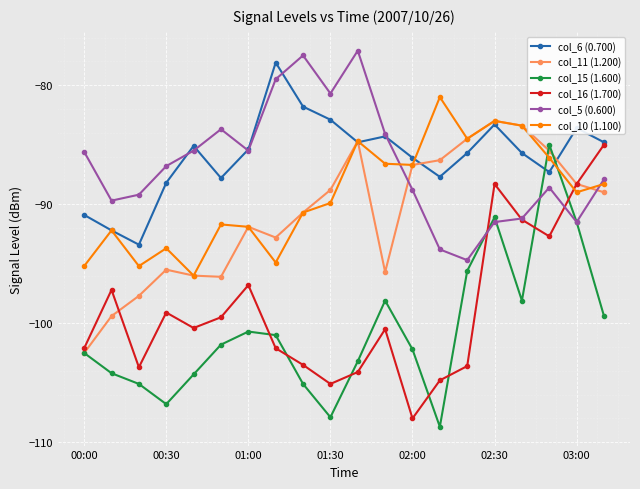

What is the average value of the col_16 (1.700) series?

-98.8